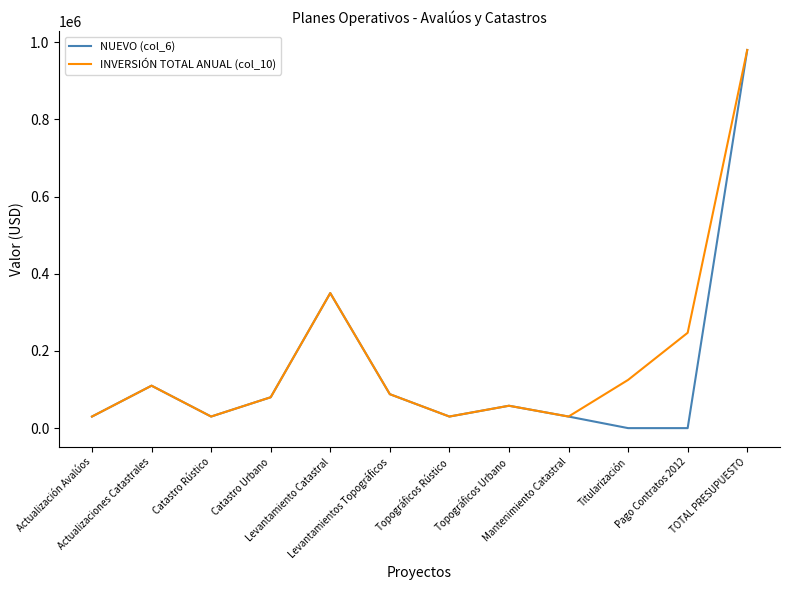

Which series has the widest spread of values?

NUEVO (col_6)